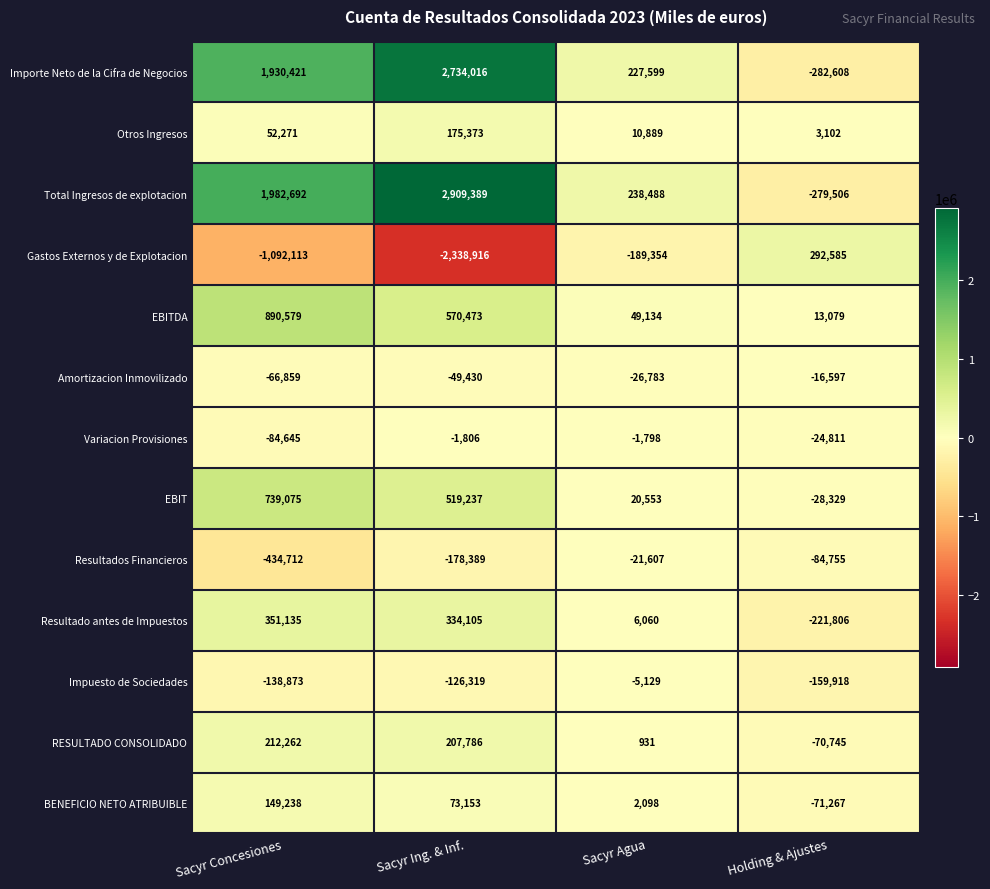

At Holding & Ajustes, list the series in order from smallest to largest.

Importe Neto de la Cifra de Negocios, Total Ingresos de explotacion, Resultado antes de Impuestos, Impuesto de Sociedades, Resultados Financieros, BENEFICIO NETO ATRIBUIBLE, RESULTADO CONSOLIDADO, EBIT, Variacion Provisiones, Amortizacion Inmovilizado, Otros Ingresos, EBITDA, Gastos Externos y de Explotacion